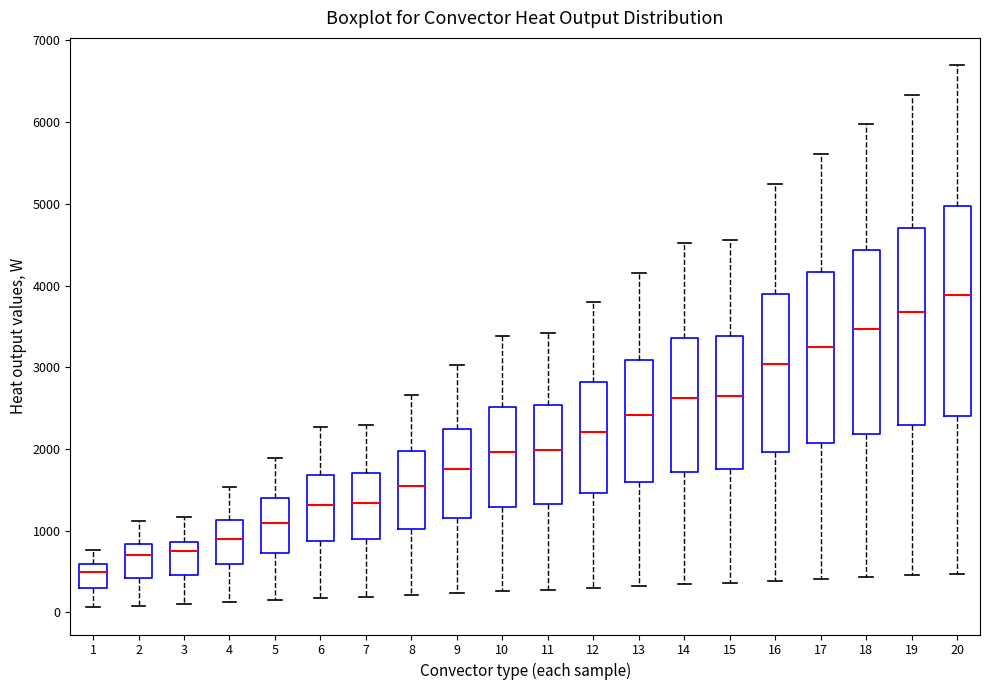

Comparing the boxes themselves (not the whiskers), which one is the tallest?

20